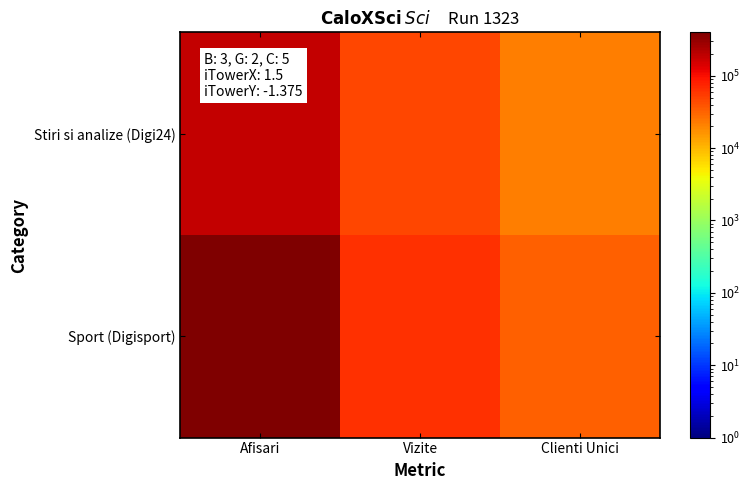

List the series in order of their peak value, lowest first.

Stiri si analize (Digi24), Sport (Digisport)